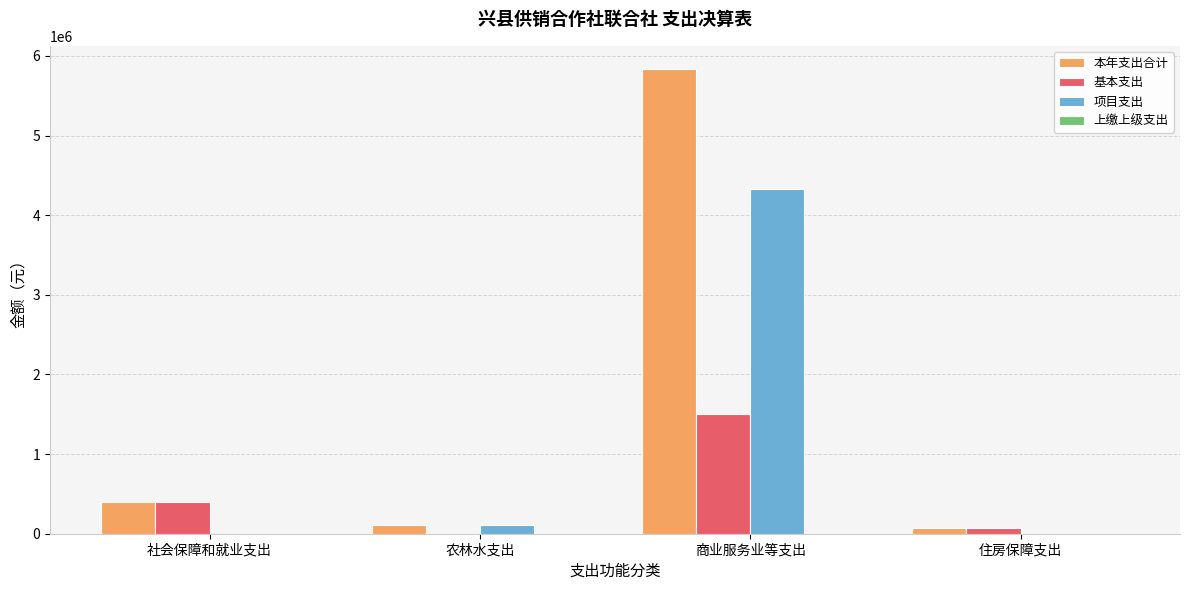

Which series has the widest spread of values?

本年支出合计